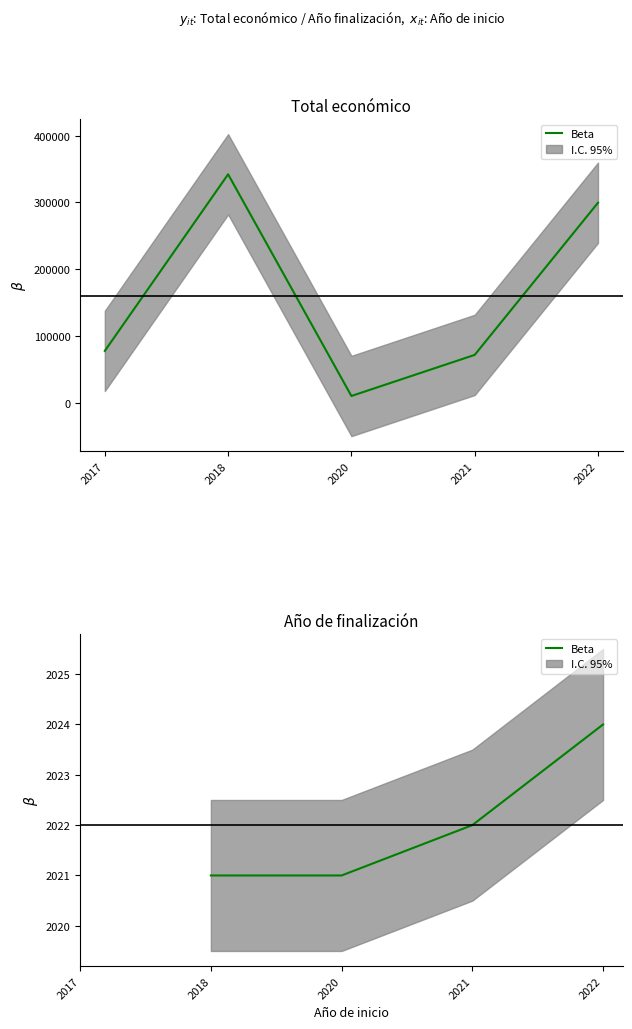

Count the number of values greater than 2021.

2